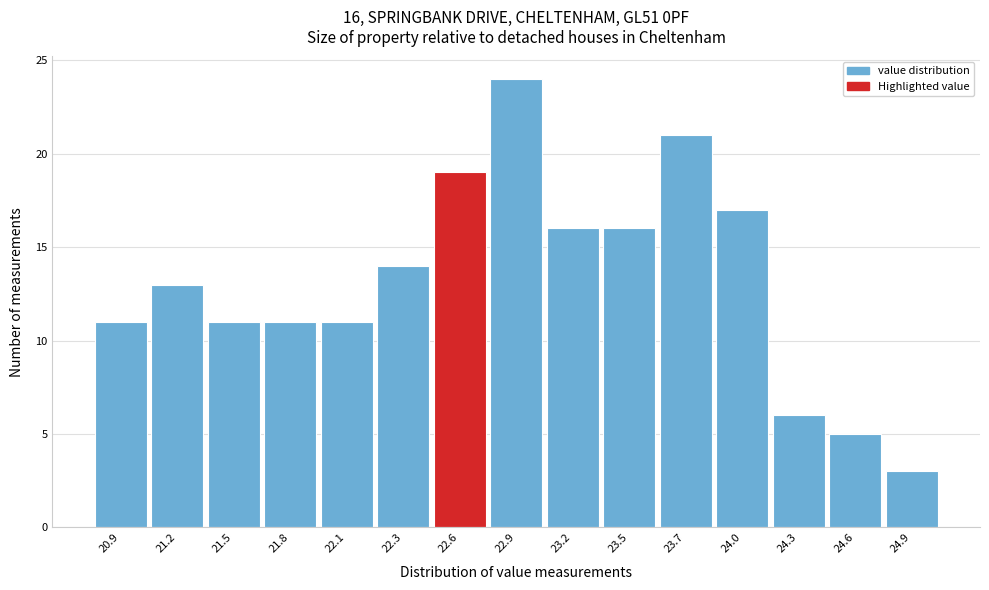

Over which range of the x-axis is the bar tallest?

22.76 to 23.04